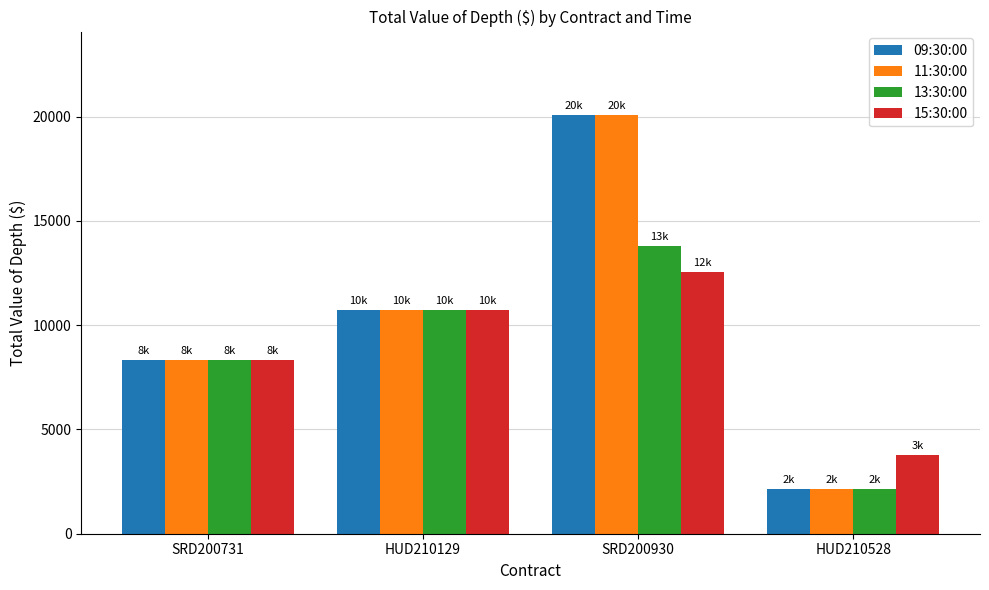

What is the difference between the maximum and minimum values in the 11:30:00 series?

17910